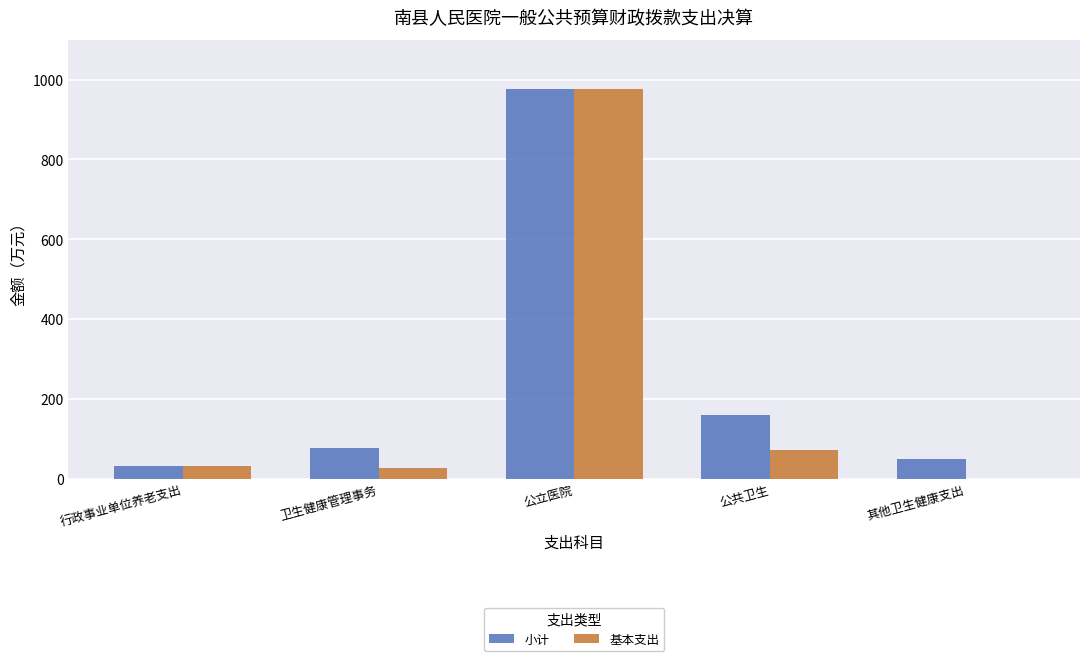

Which category has the highest value in the 基本支出 series?

公立医院